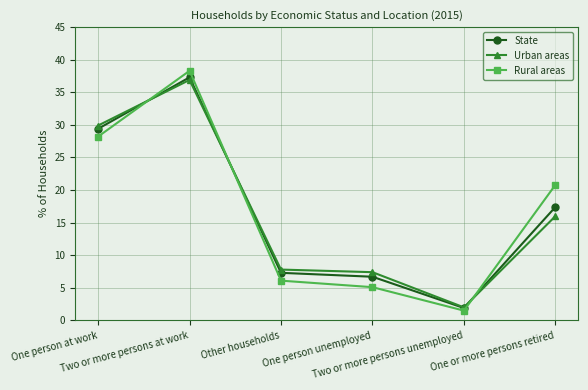

Which series has the widest spread of values?

Rural areas